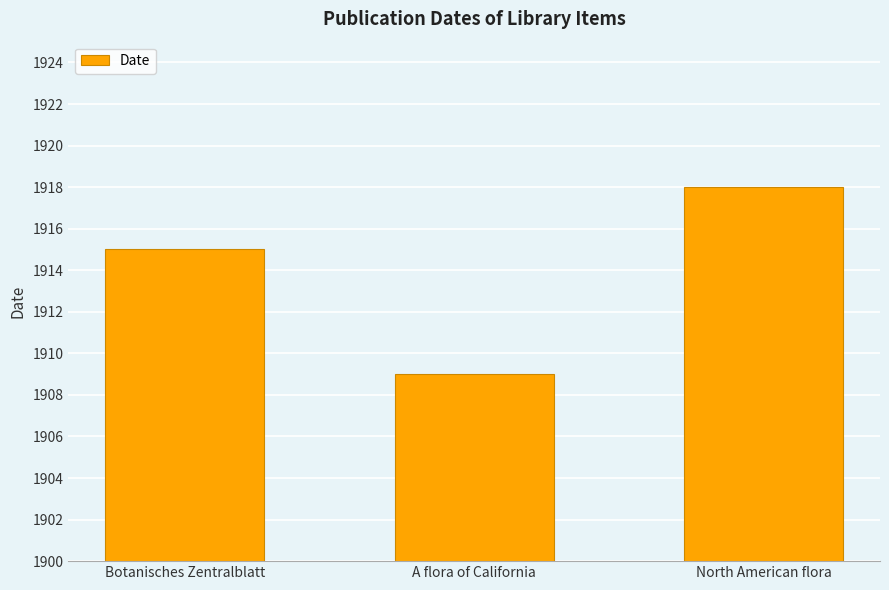

Rank the categories by value from lowest to highest.

A flora of California, Botanisches Zentralblatt, North American flora